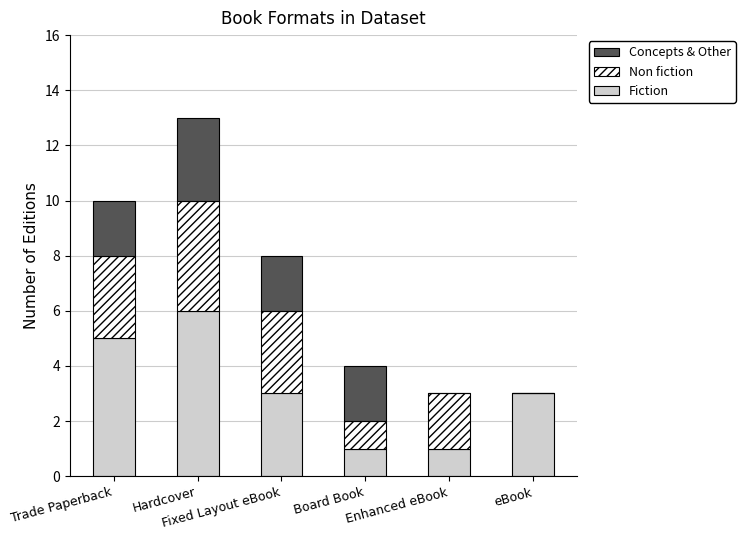

Are the bars grouped side by side (vs. stacked)?

No